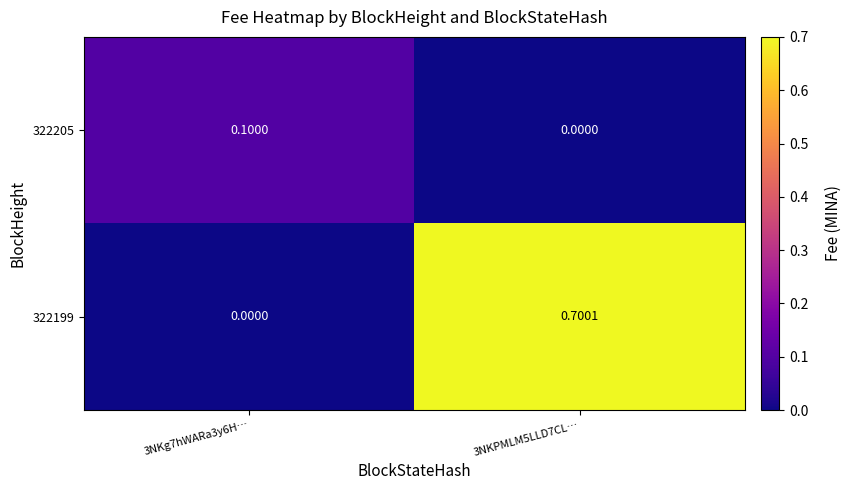

Between 3NKg7hWARa3y6H… and 3NKPMLM5LLD7CL…, which series saw the biggest shift?

322199